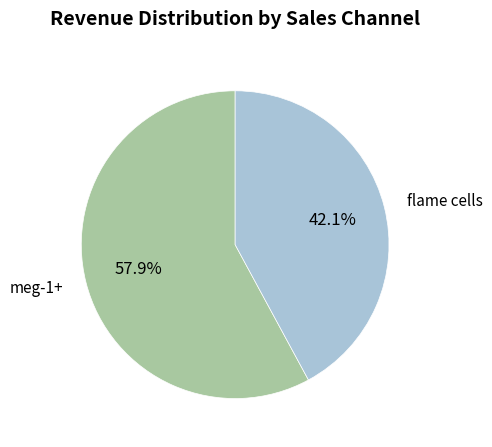

Is there a majority slice in this chart?

Yes